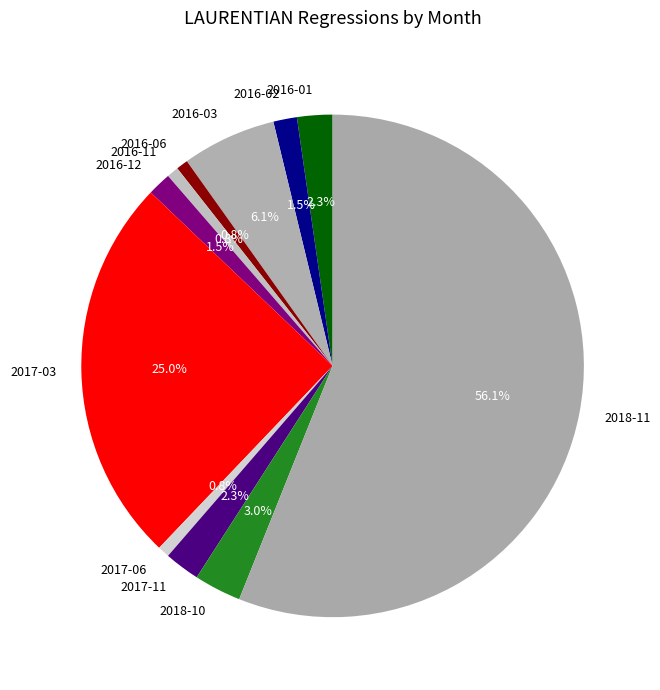

To the nearest percent, what is the difference between the 2018-11 and 2017-11 slice percentages?

54%